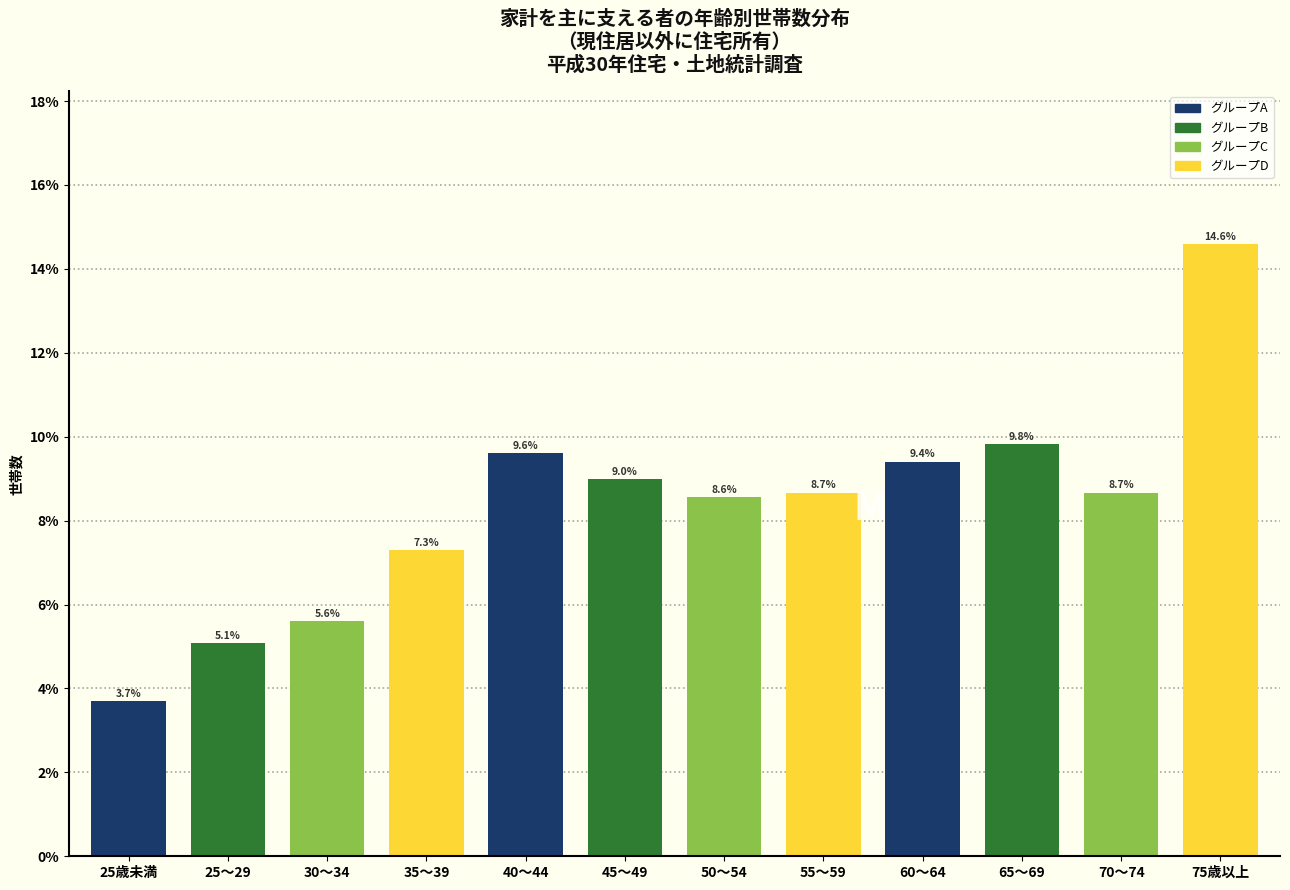

Reading right to left, list all the values displayed in this chart.

75歳以上=14.6	70～74=8.7	65～69=9.8	60～64=9.4	55～59=8.7	50～54=8.6	45～49=9.0	40～44=9.6	35～39=7.3	30～34=5.6	25～29=5.1	25歳未満=3.7